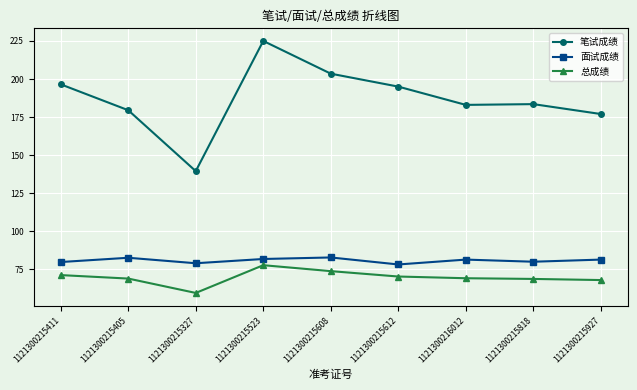

True or false: 笔试成绩 and 总成绩 intersect in this chart.

False